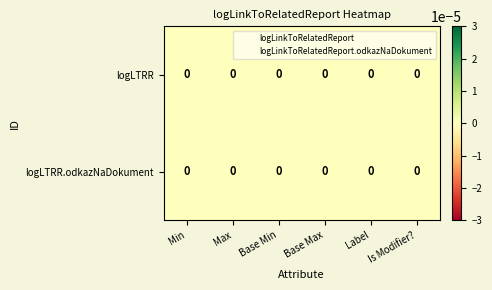

Rank the series at Is Modifier? from highest to lowest value.

logLinkToRelatedReport.odkazNaDokument, logLinkToRelatedReport, logLTRR, logLTRR.odkazNaDokument